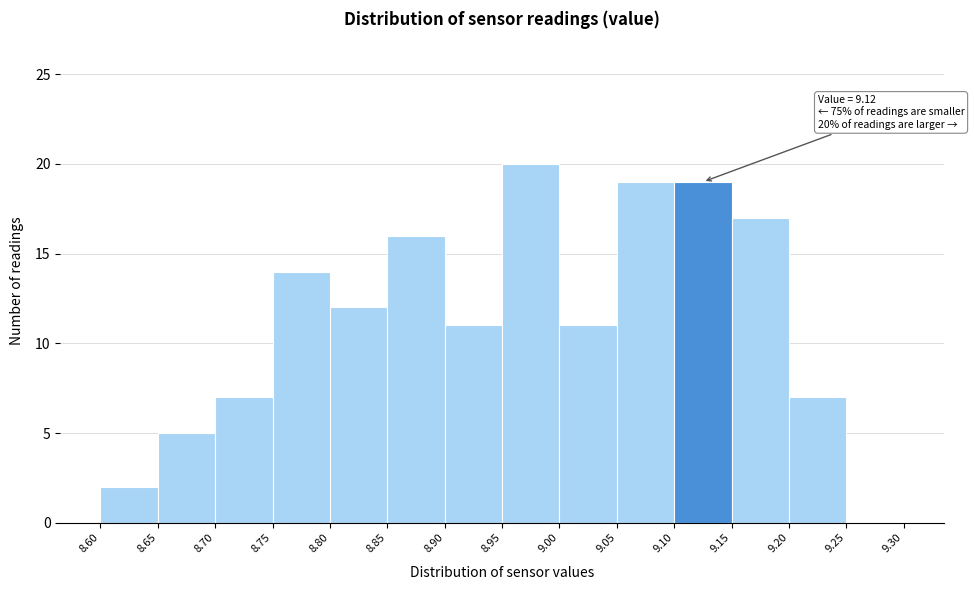

Which range on the x-axis has the tallest bar?

8.95 to 9.00